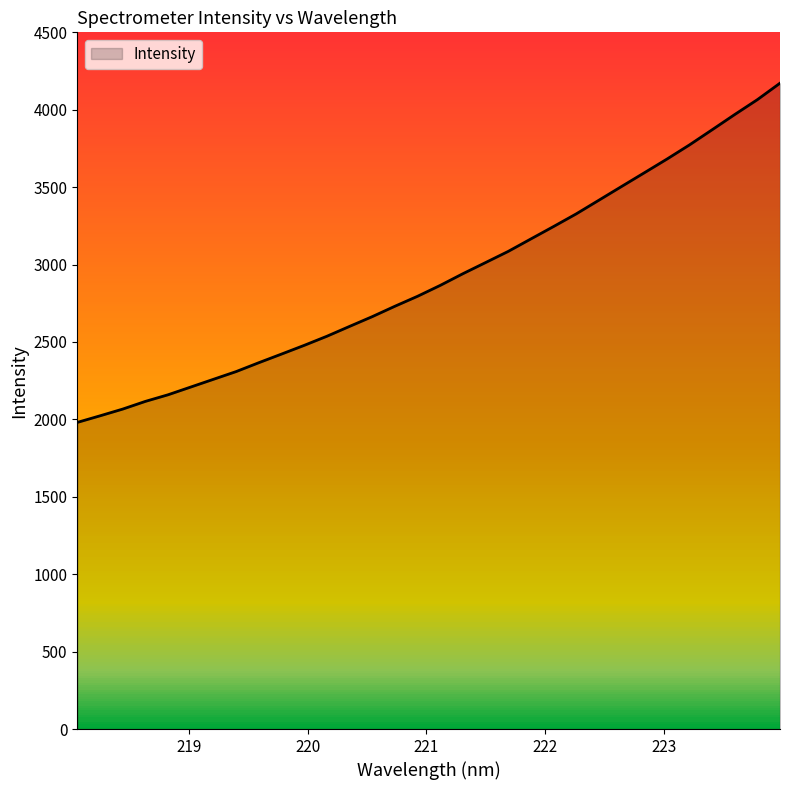

Is it true that the value at 218.442 is 2973.2?

False